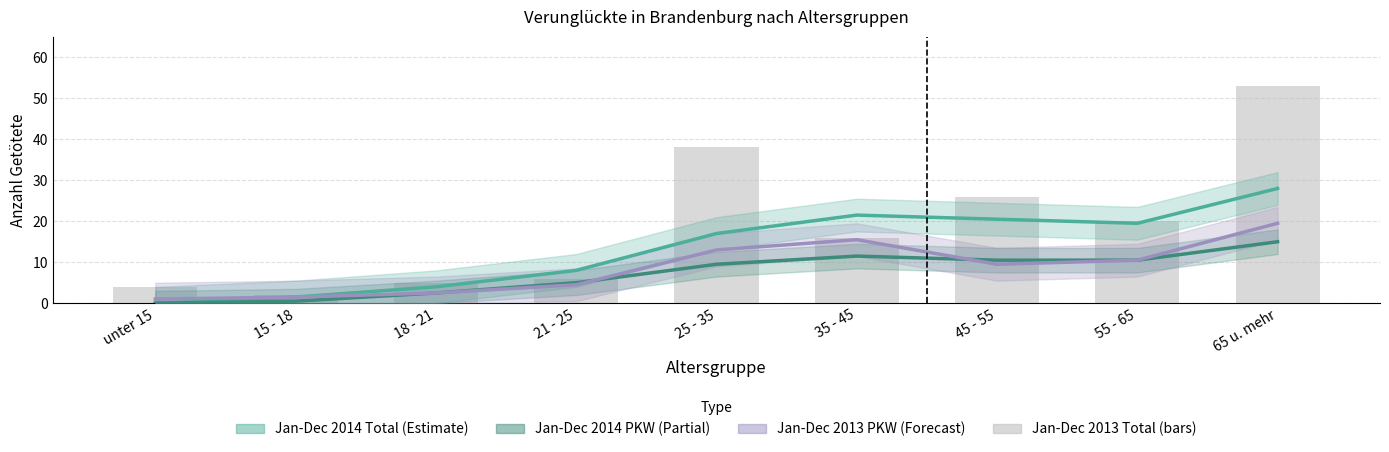

What position from the left is 21 - 25?

4